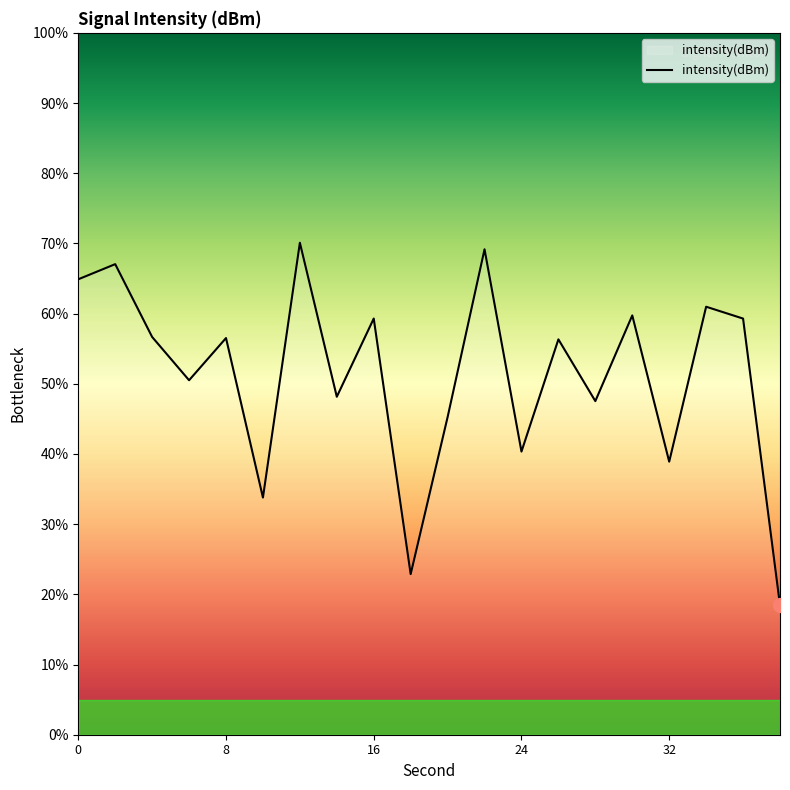

What is the difference between the maximum and minimum values?

51.6